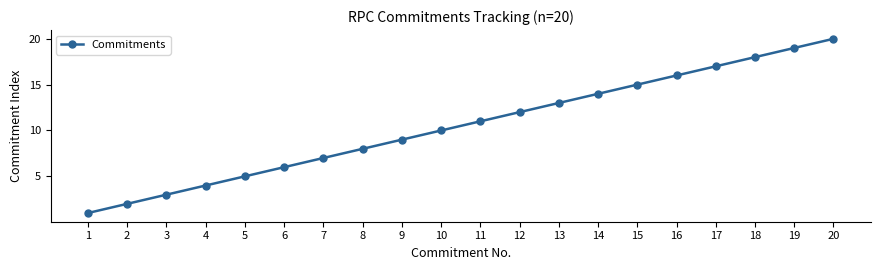

Reading left to right, list all the values displayed in this chart.

1	2	3	4	5	6	7	8	9	10	11	12	13	14	15	16	17	18	19	20